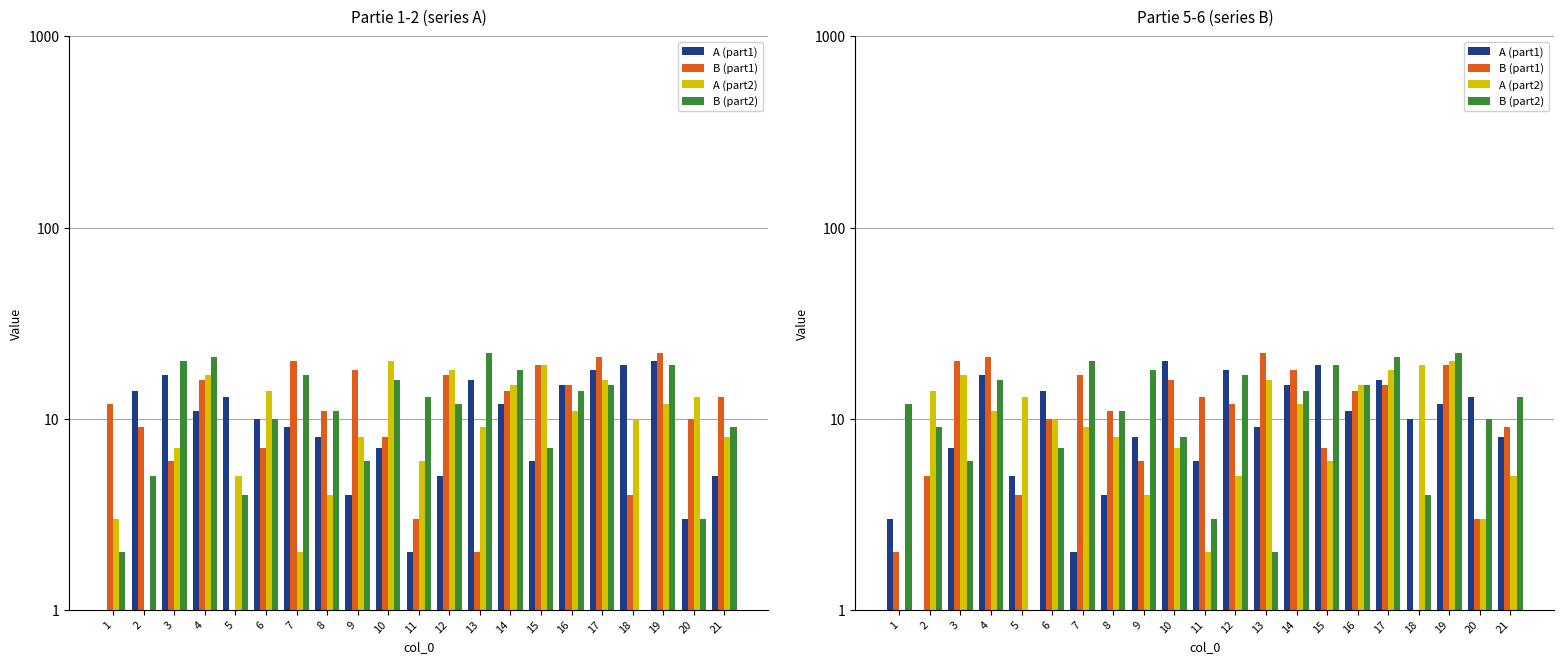

Reading left to right, transcribe all the data shown in this chart.

A (part1): 3	1	7	17	5	14	2	4	8	20	6	18	9	15	19	11	16	10	12	13	8
B (part1): 2	5	20	21	4	10	17	11	6	16	13	12	22	18	7	14	15	1	19	3	9
A (part2): 1	14	17	11	13	10	9	8	4	7	2	5	16	12	6	15	18	19	20	3	5
B (part2): 12	9	6	16	1	7	20	11	18	8	3	17	2	14	19	15	21	4	22	10	13